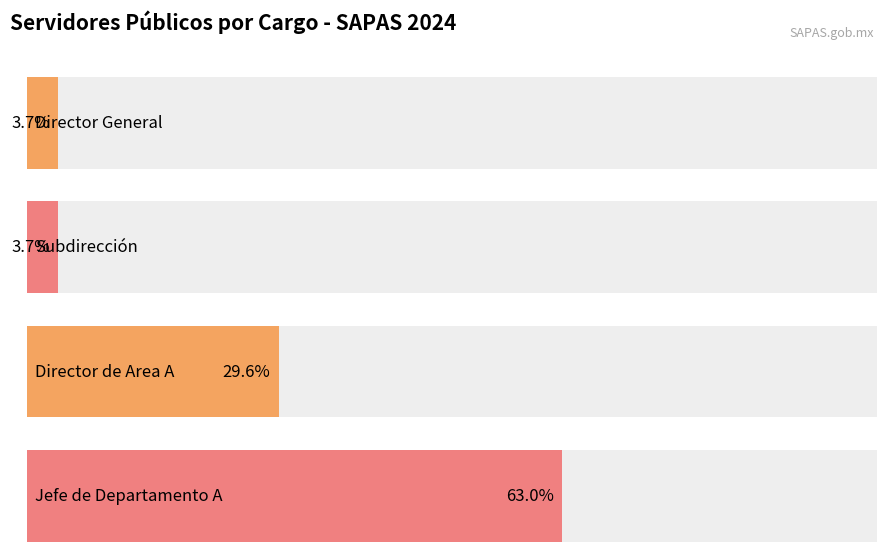

The value of Mujer at Jefatura de Presupuesto is 1. True or false?

False